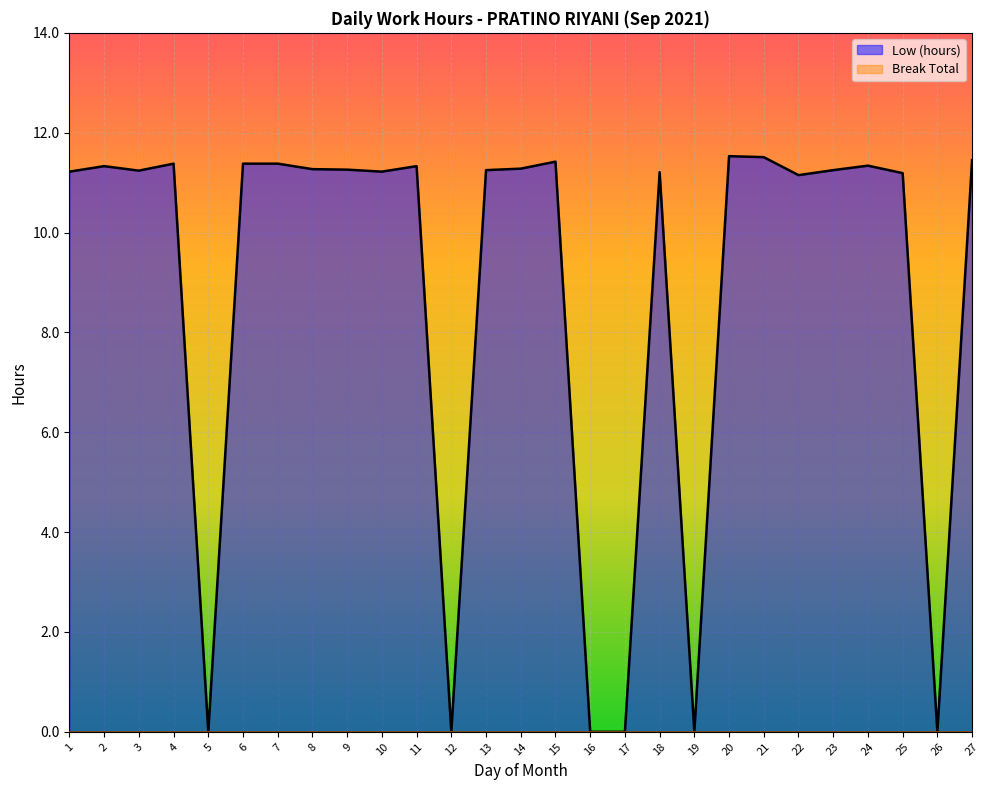

True or false: there are more than 2 points higher than both neighbors.

True